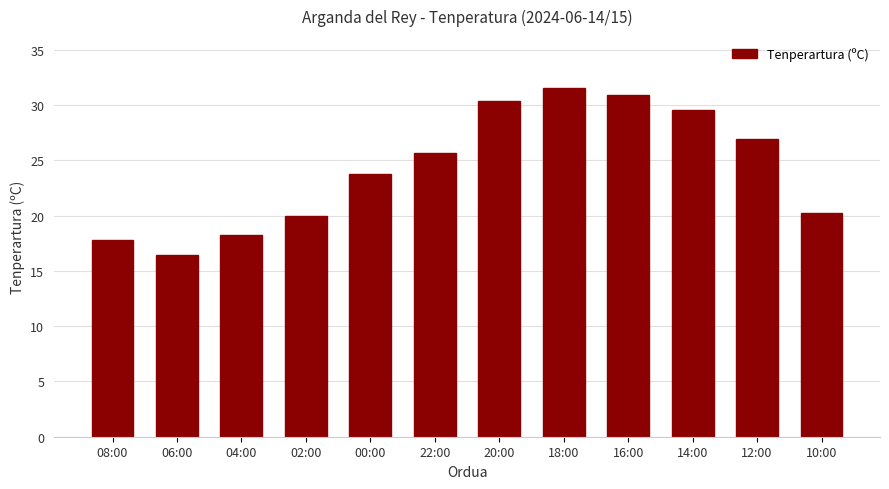

Which category has the lowest value across all series?

06:00